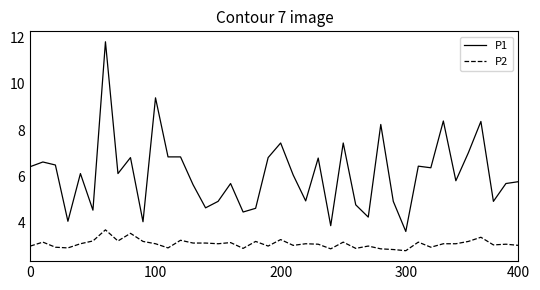

True or false: P2 and P1 cross at least once.

False